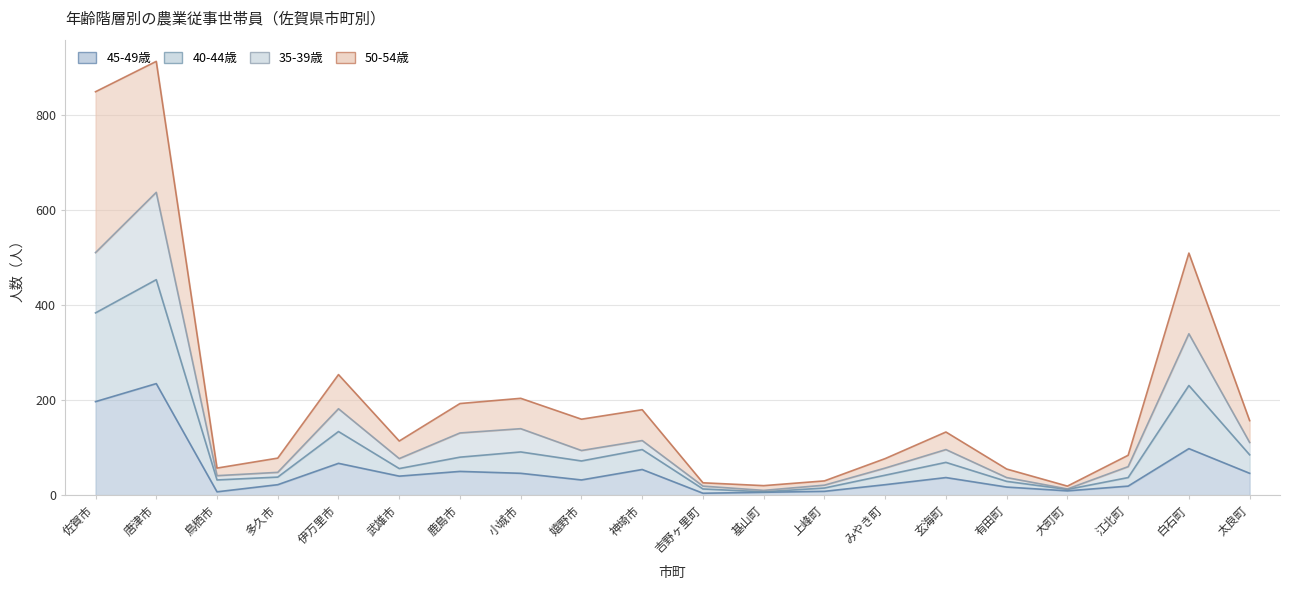

Which category has the highest value across all series?

唐津市